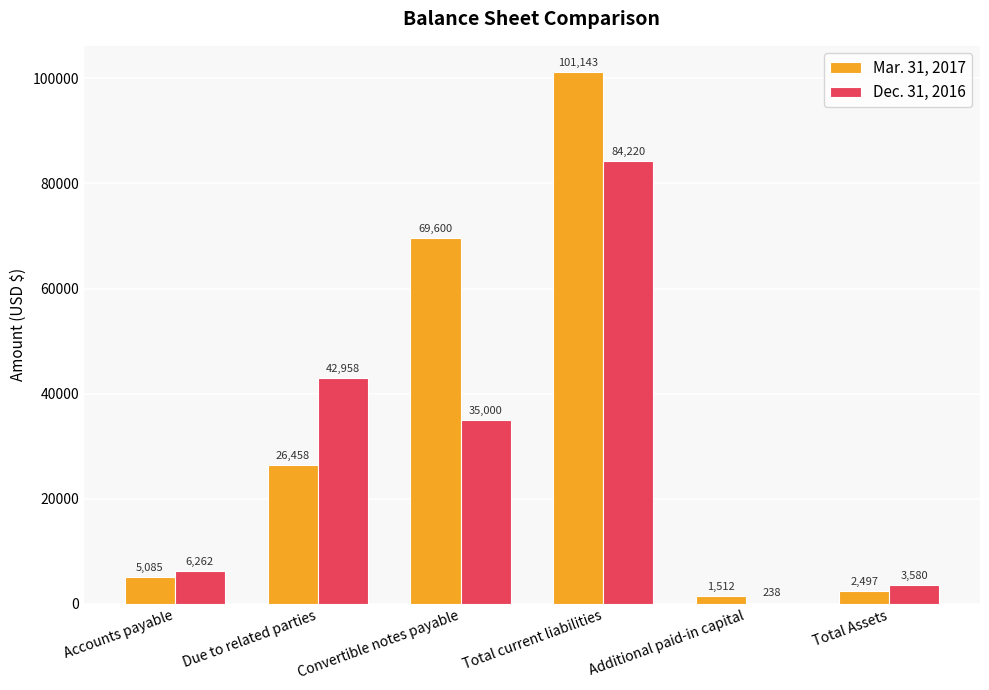

Is it true that Mar. 31, 2017 equals 26458 at Due to related parties?

True